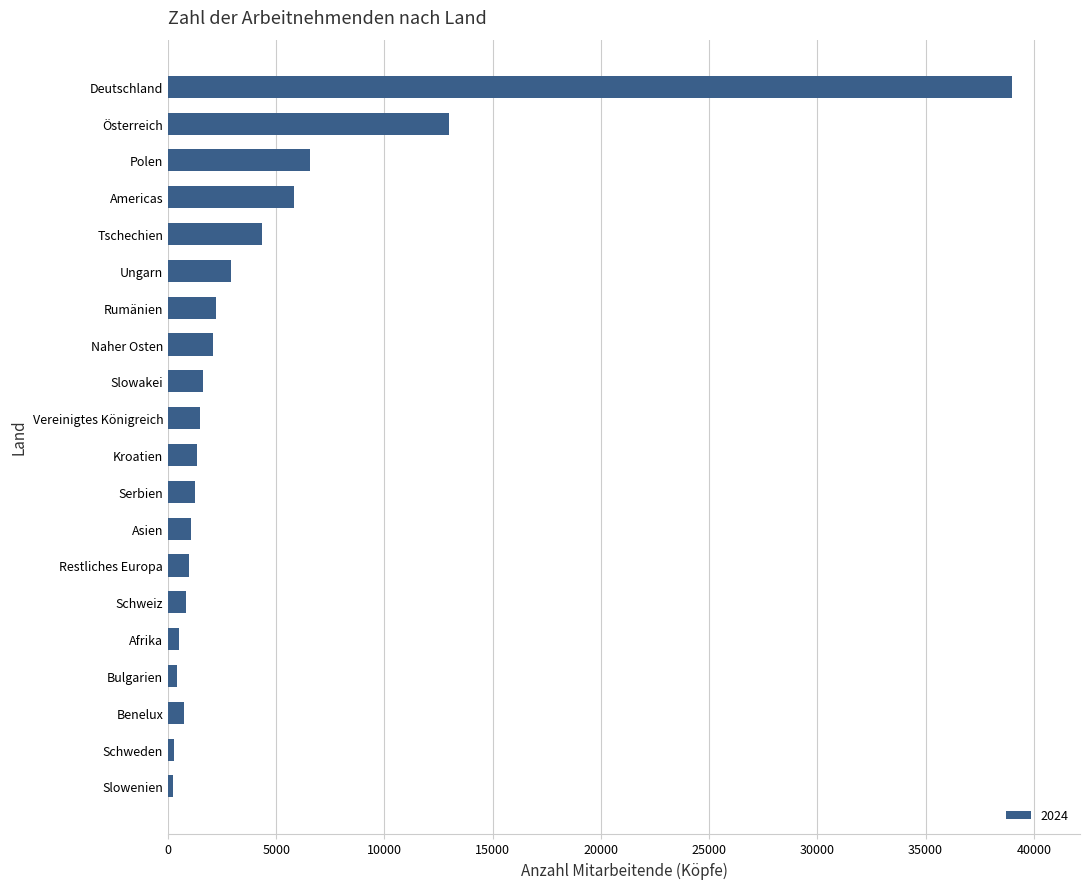

Are the bars horizontal?

Yes